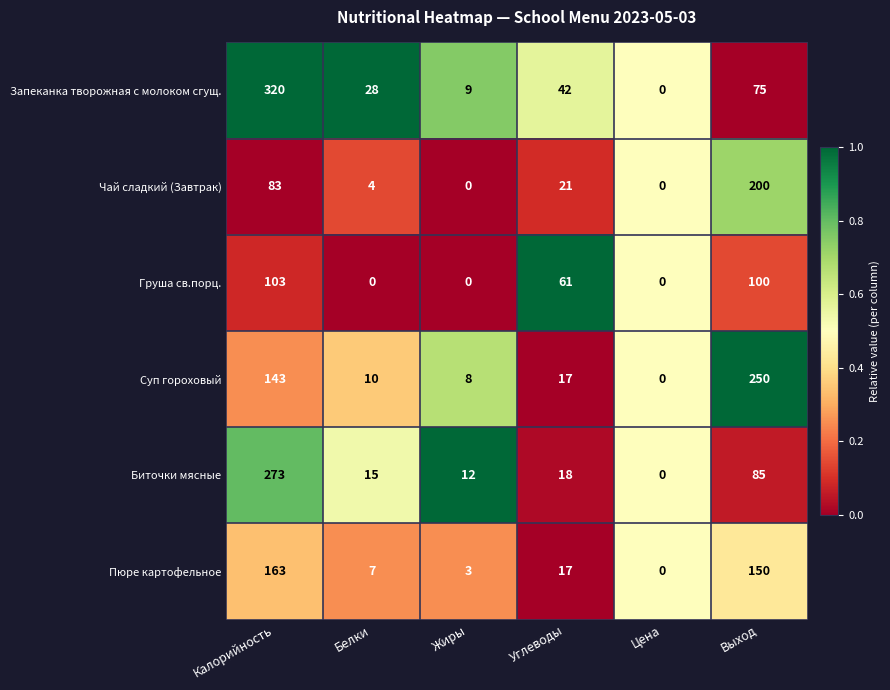

What is the difference between the highest and lowest values at Жиры?

12